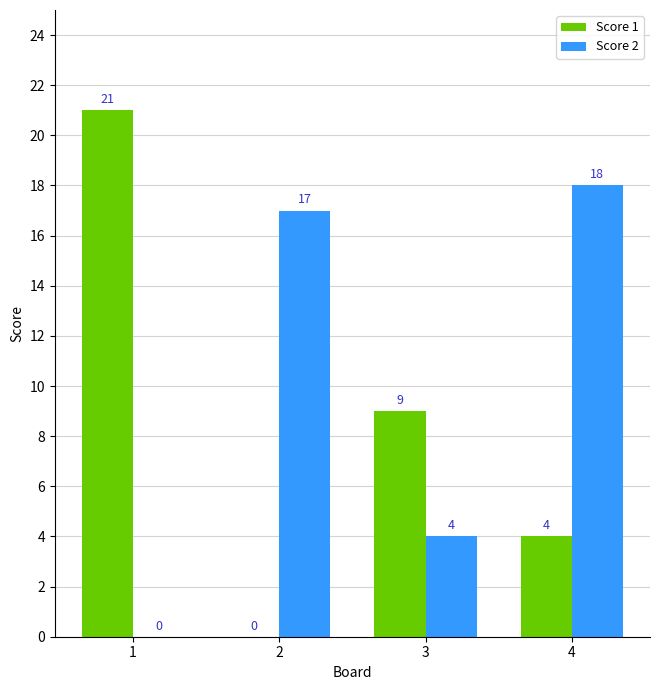

Between 1 and 2, which series saw the biggest shift?

Score 1